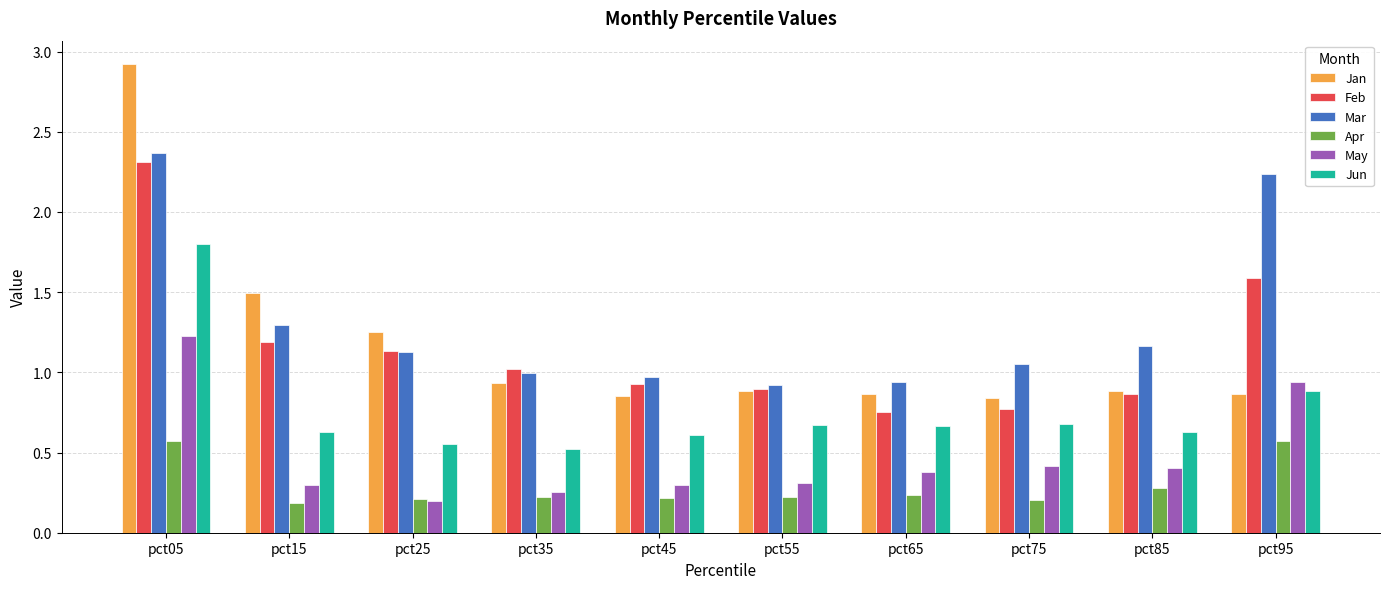

What is the sum of all Apr values?

2.9